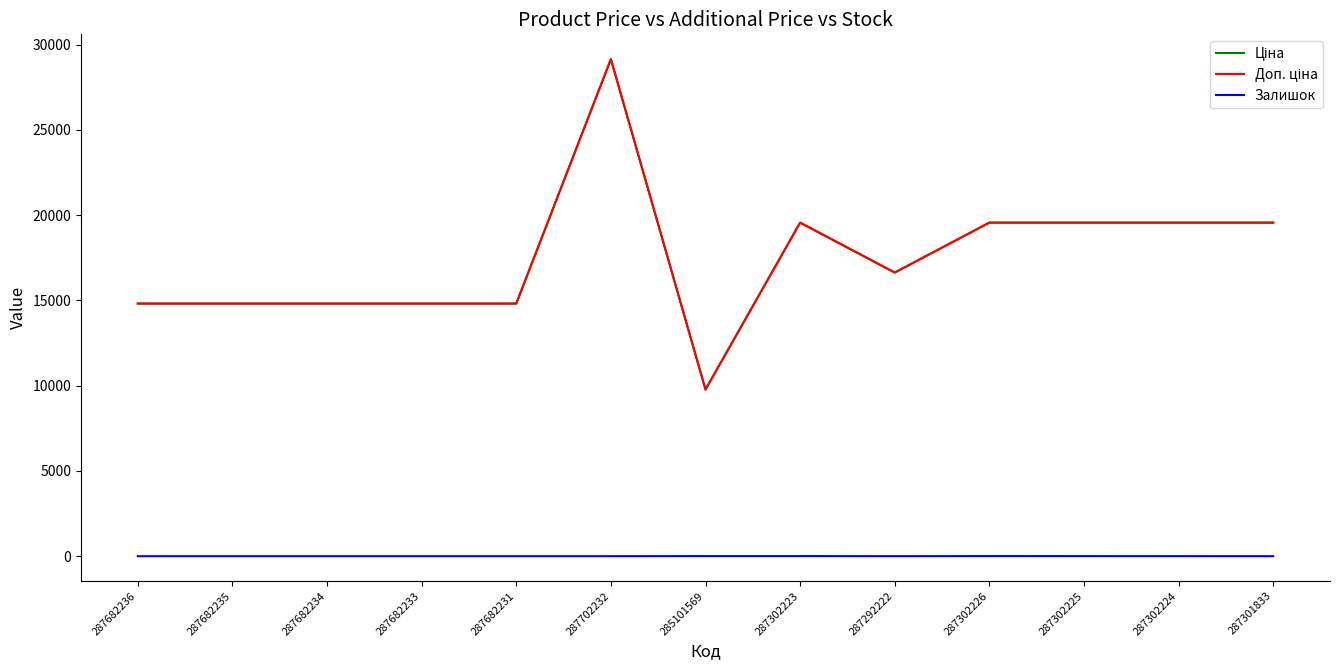

True or false: Залишок and Ціна intersect in this chart.

False